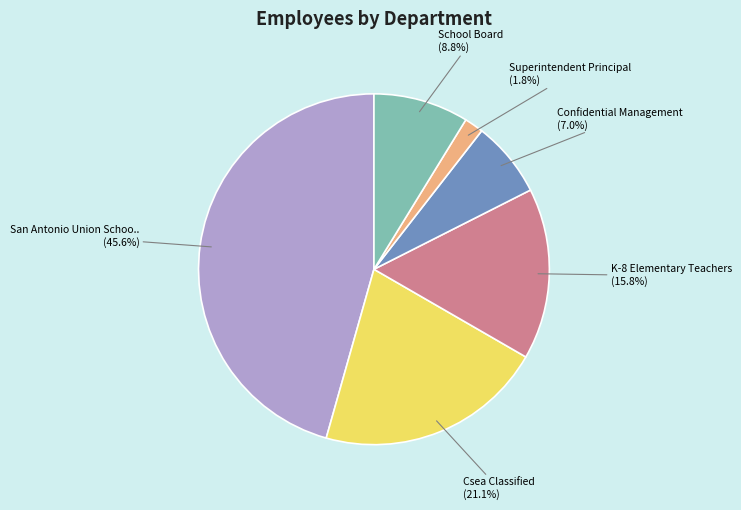

Is there any slice that represents more than half of the pie?

No